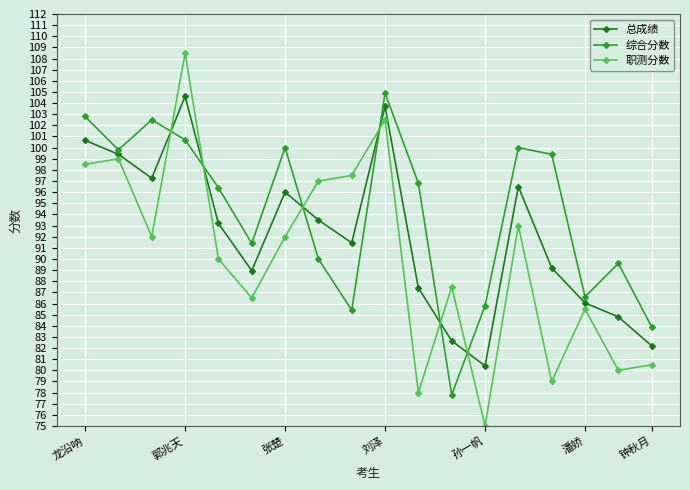

Count the number of data series in this chart.

3